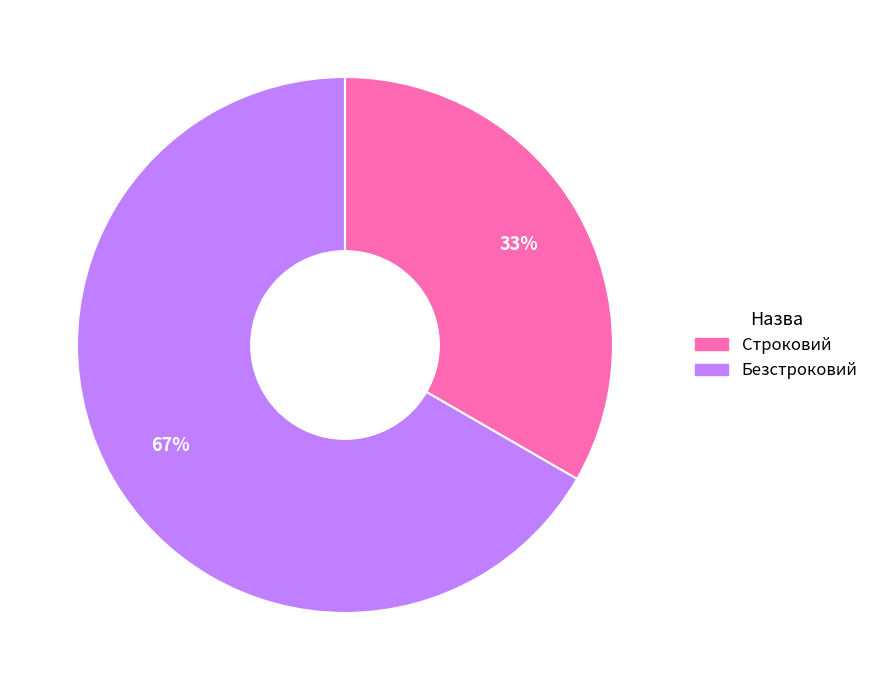

To the nearest percent, what is the average slice percentage?

50%